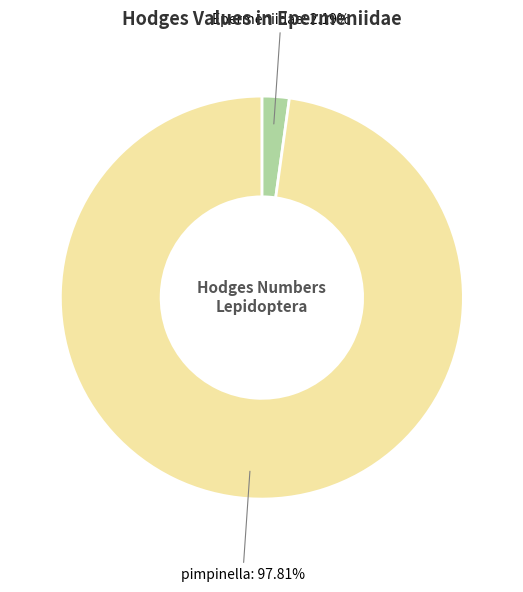

Is there a majority slice in this chart?

Yes